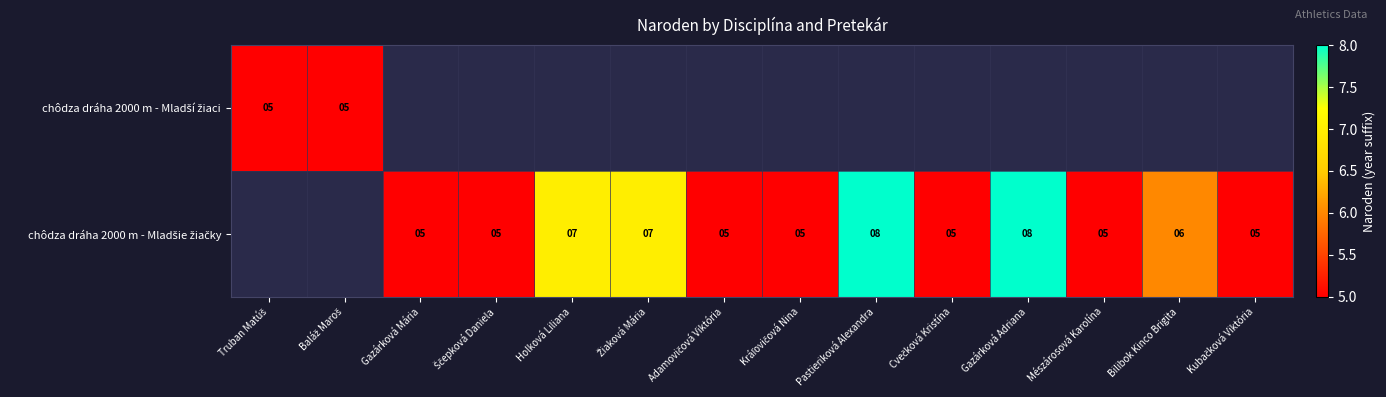

Where is chôdza dráha 2000 m - Mladší žiaci nearest to the value 5?

Truban Matúš